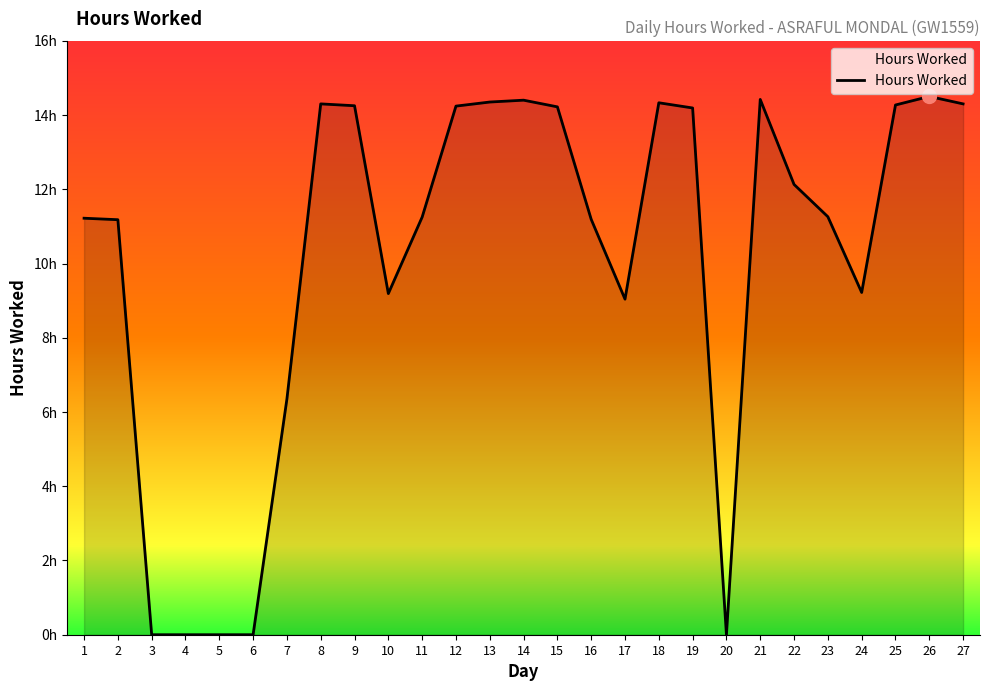

Which has a higher value, 14 or 18?

14